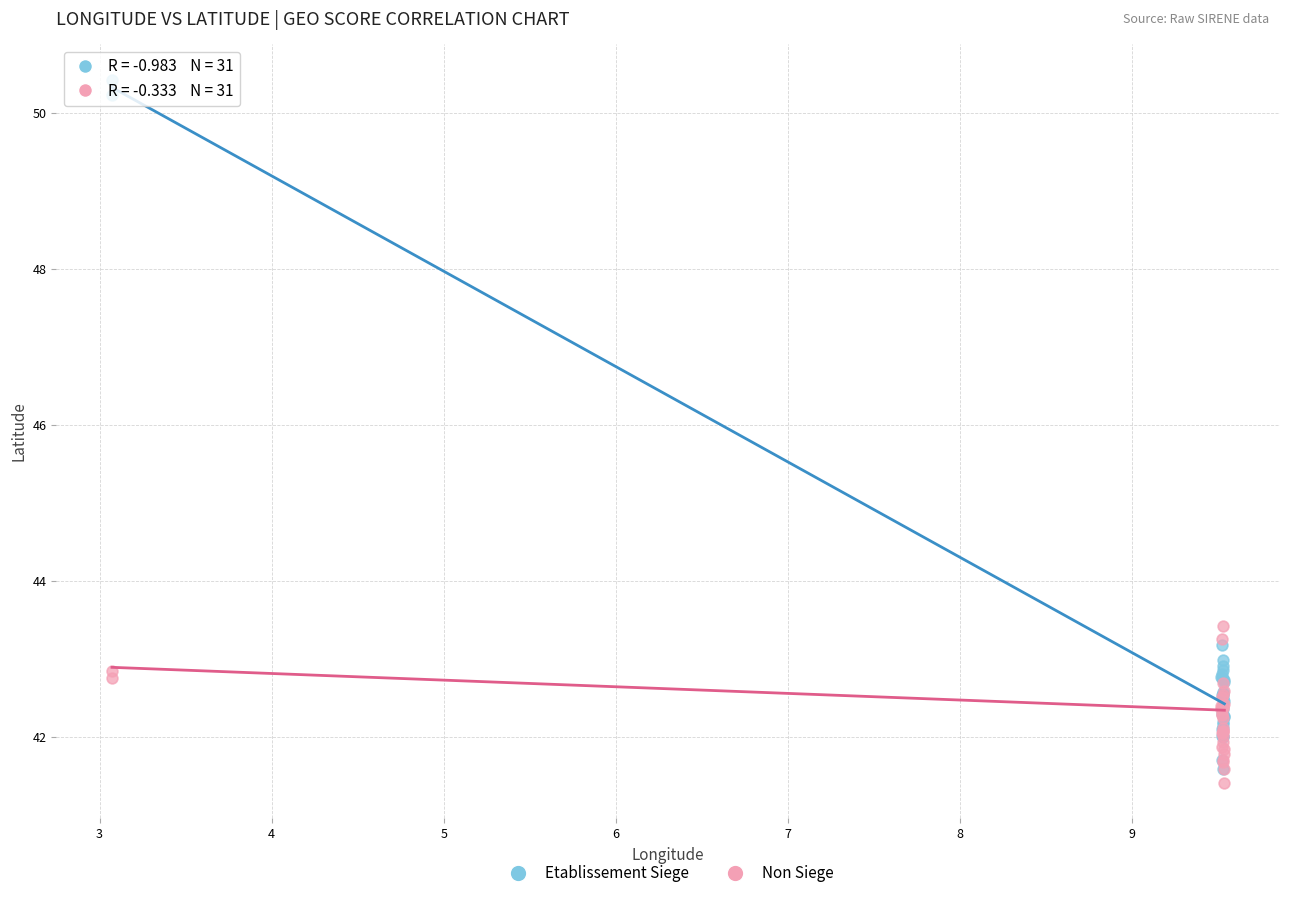

Which series reaches the maximum Y coordinate?

Etablissement Siege